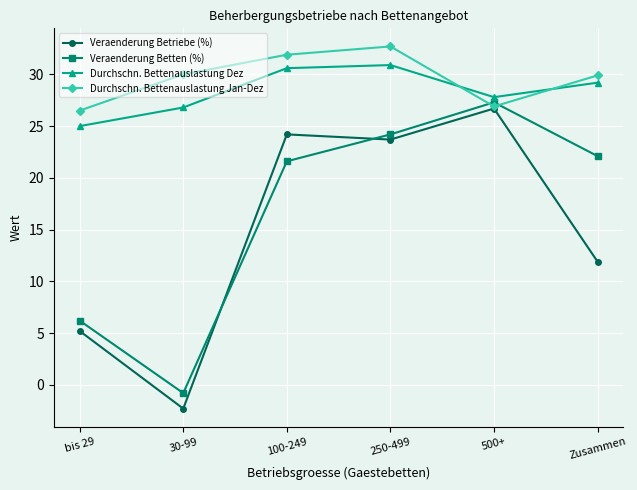

How many lines are shown in the chart?

4